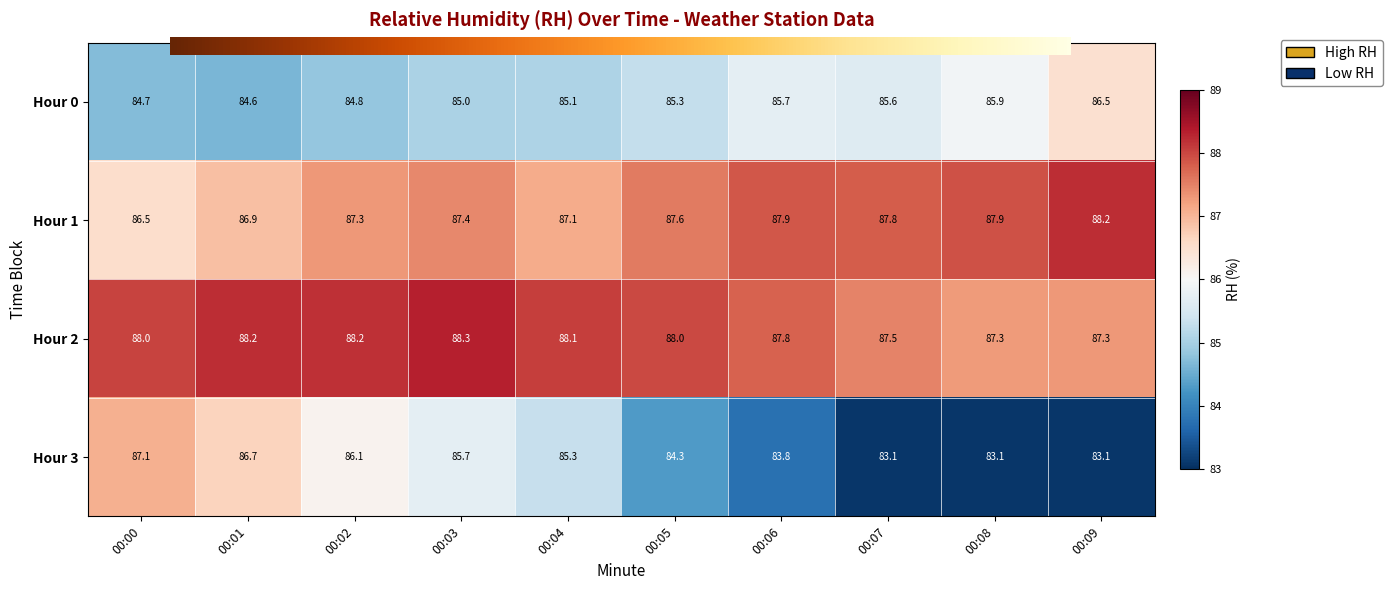

What is the difference between the highest and lowest values at 00:08?

4.8